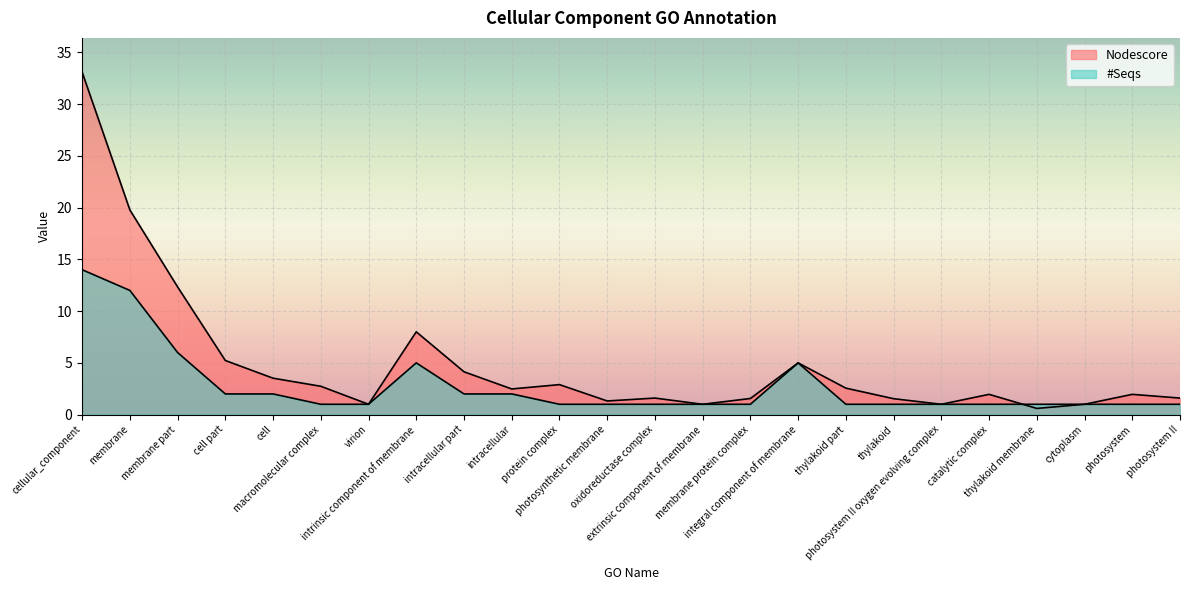

What position from the left is photosystem?

23